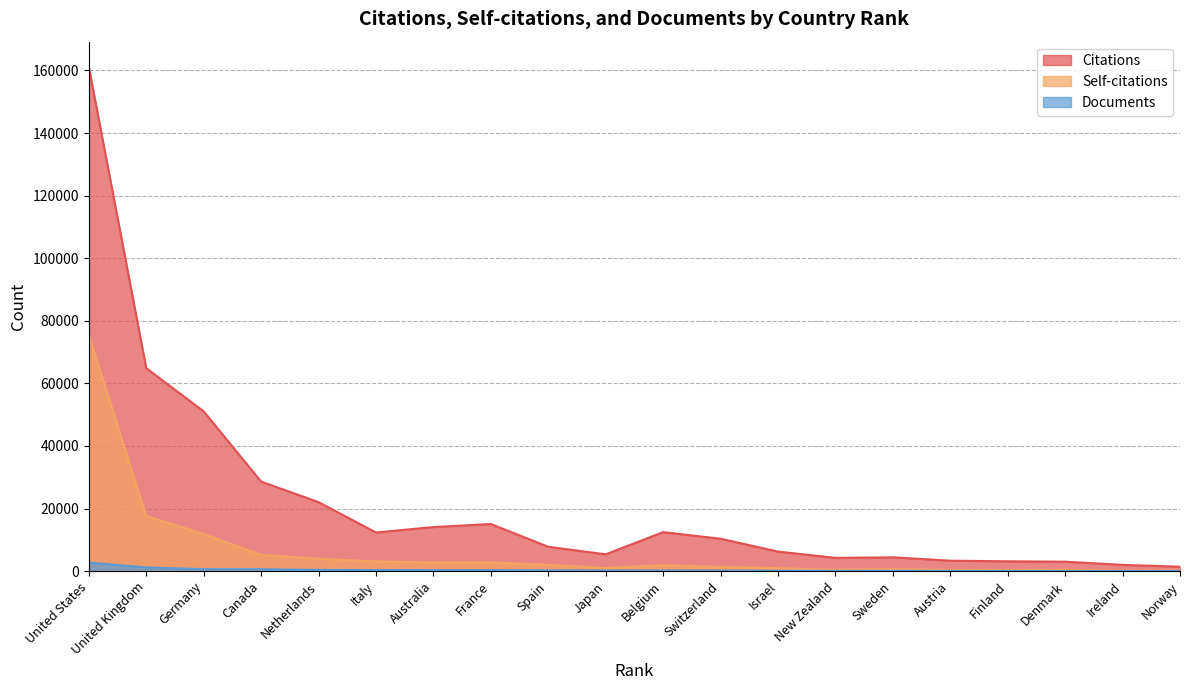

What is the difference between the maximum and minimum values in the Citations series?

159753